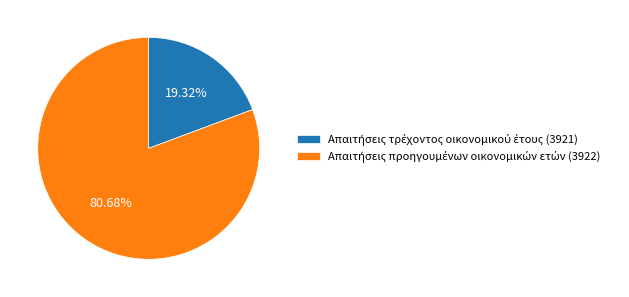

Is there any slice that represents more than half of the pie?

Yes